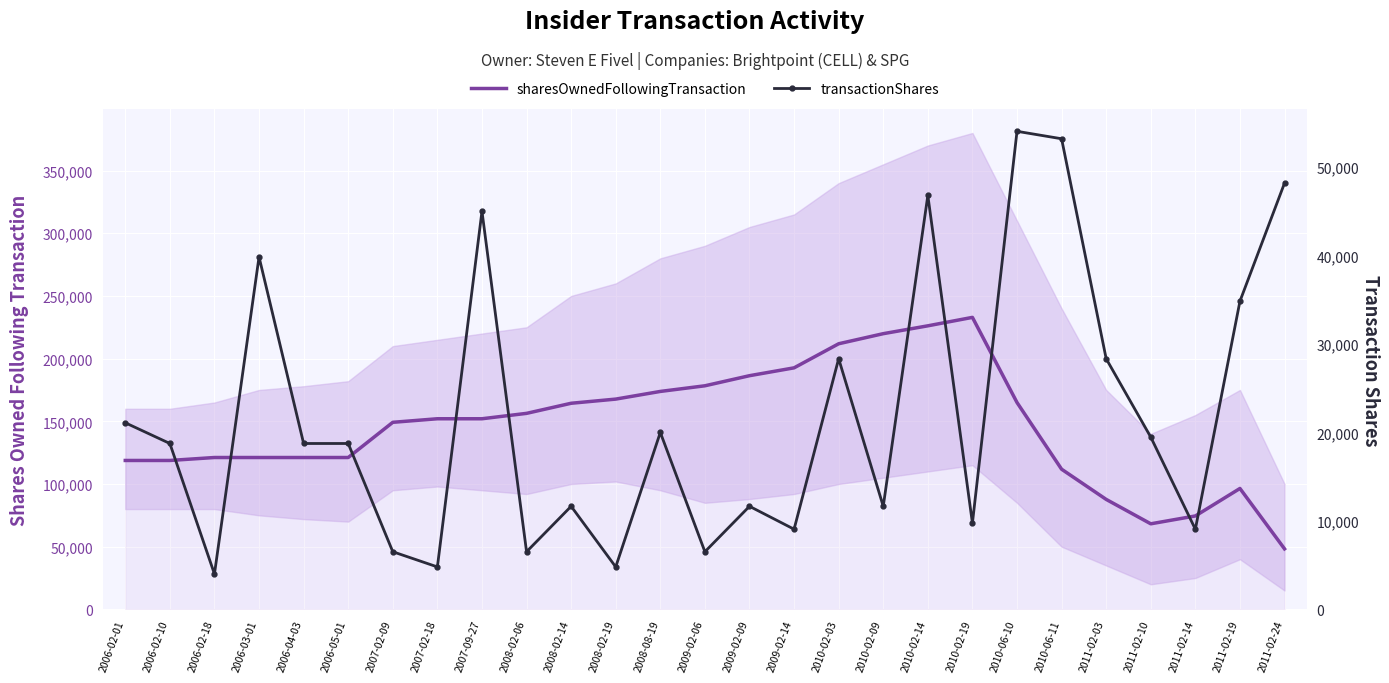

What is the smallest value displayed?

3998